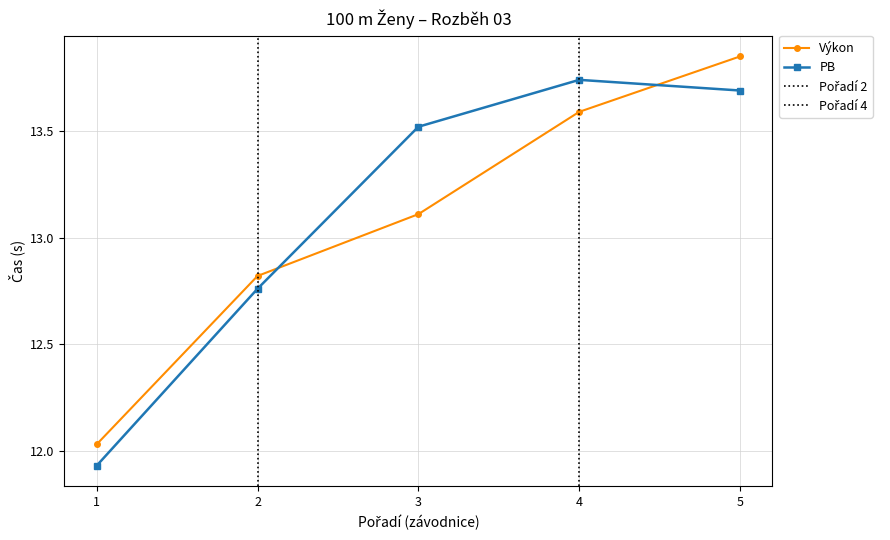

List the series in order of their peak value, lowest first.

PB, Výkon